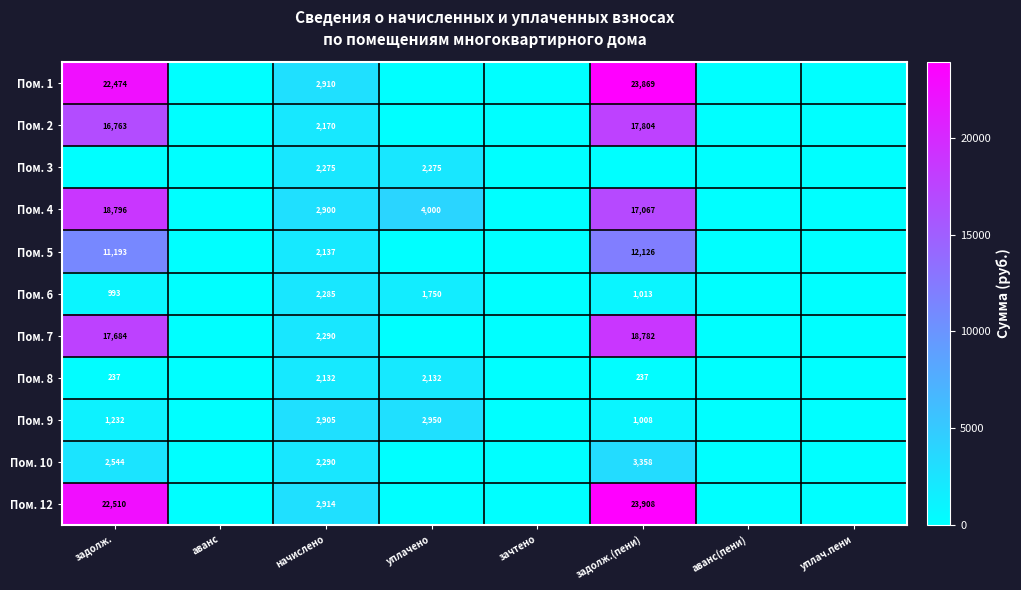

The Пом. 12 series shows 35786 at задолж.(пени). True or false?

False